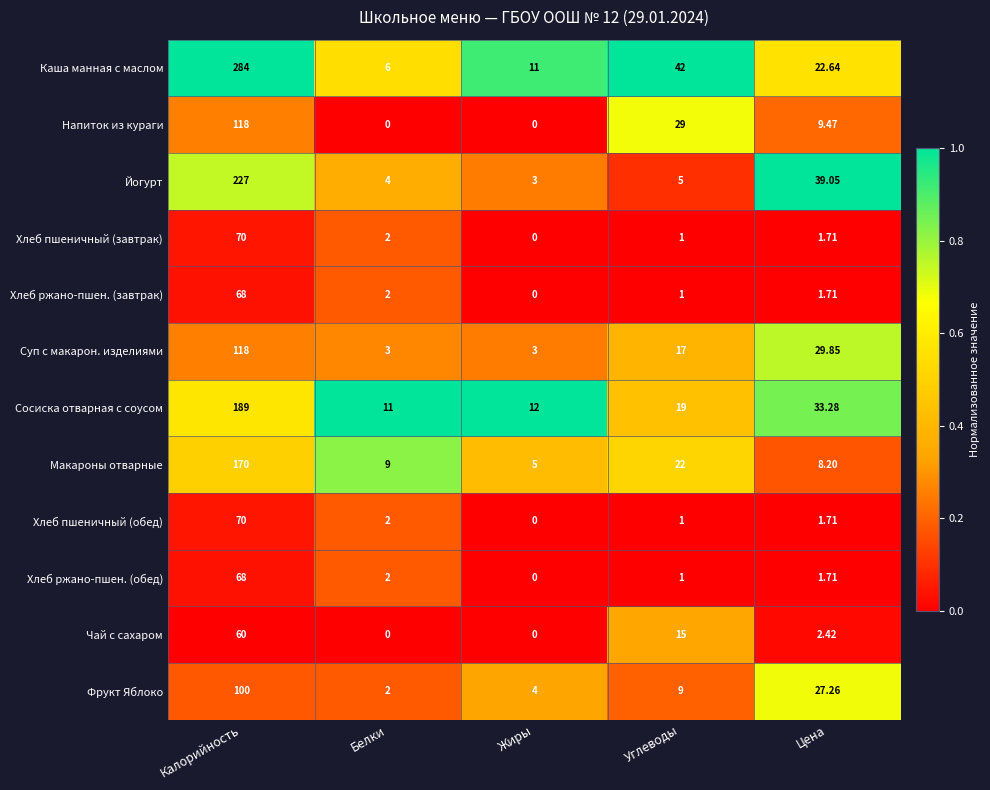

How many data points does each series have?

5